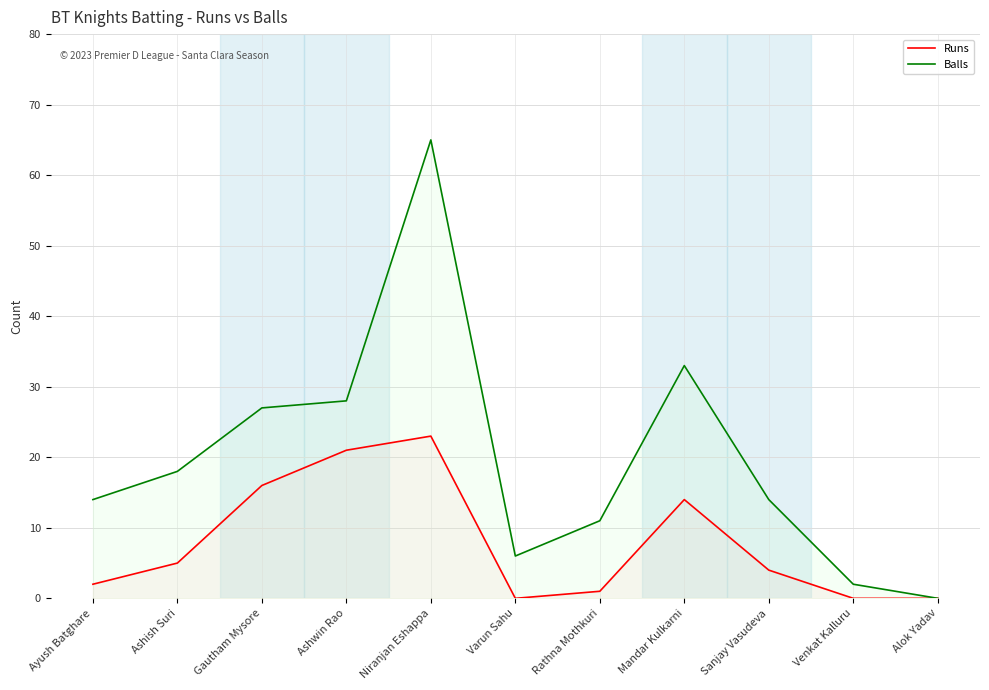

What is the label of the 9th point from the right?

Gautham Mysore